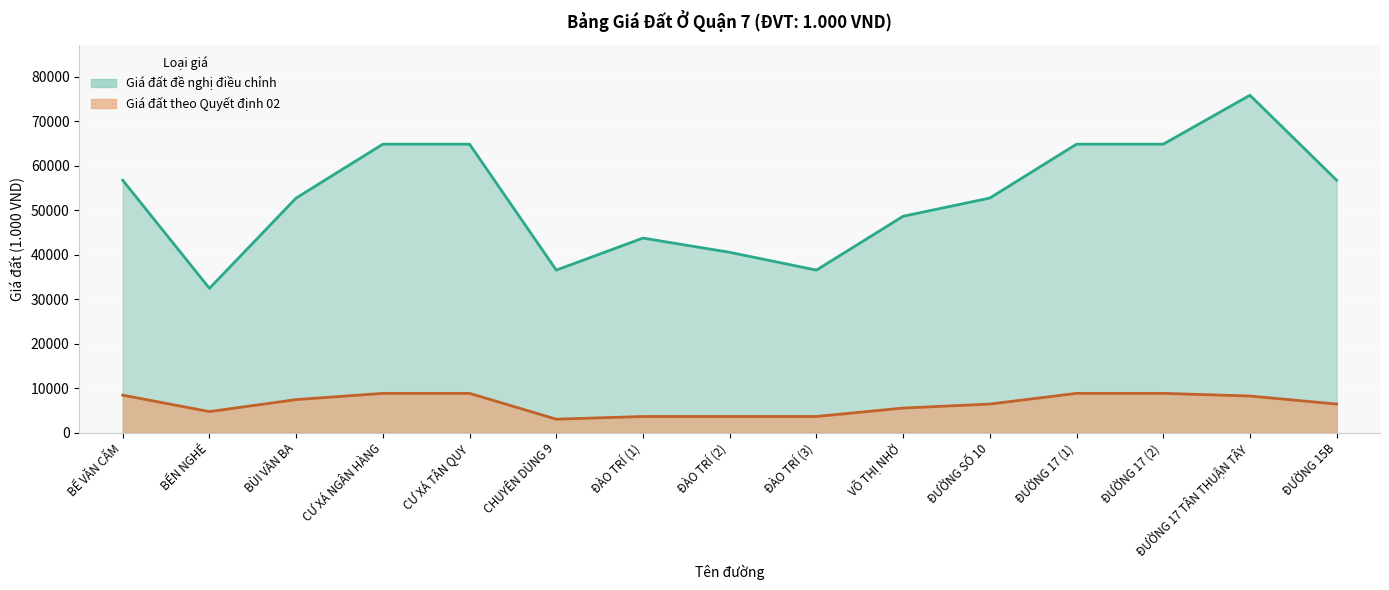

Reading left to right, transcribe all the data shown in this chart.

Giá đất đề nghị điều chỉnh: BẾ VĂN CẤM=56700	BẾN NGHÉ=32400	BÙI VĂN BA=52700	CƯ XÁ NGÂN HÀNG=64800	CƯ XÁ TÂN QUY=64800	CHUYÊN DÙNG 9=36500	ĐÀO TRÍ (1)=43700	ĐÀO TRÍ (2)=40500	ĐÀO TRÍ (3)=36500	VÕ THỊ NHỜ=48600	ĐƯỜNG SỐ 10=52700	ĐƯỜNG 17 (1)=64800	ĐƯỜNG 17 (2)=64800	ĐƯỜNG 17 TÂN THUẬN TÂY=75800	ĐƯỜNG 15B=56700
Giá đất theo Quyết định 02: BẾ VĂN CẤM=8400	BẾN NGHÉ=4700	BÙI VĂN BA=7400	CƯ XÁ NGÂN HÀNG=8800	CƯ XÁ TÂN QUY=8800	CHUYÊN DÙNG 9=3000	ĐÀO TRÍ (1)=3600	ĐÀO TRÍ (2)=3600	ĐÀO TRÍ (3)=3600	VÕ THỊ NHỜ=5500	ĐƯỜNG SỐ 10=6400	ĐƯỜNG 17 (1)=8800	ĐƯỜNG 17 (2)=8800	ĐƯỜNG 17 TÂN THUẬN TÂY=8200	ĐƯỜNG 15B=6400